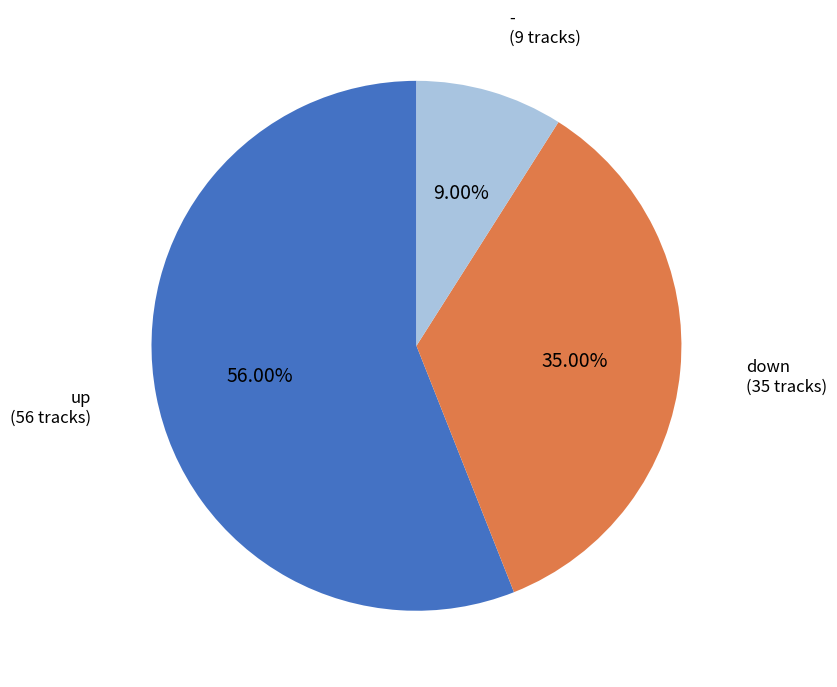

Is there a majority slice in this chart?

Yes